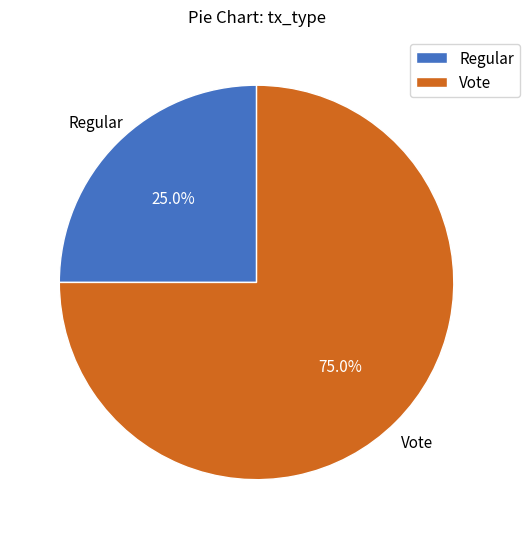

Approximately how many times larger is the value at Vote compared to Regular?

3.0